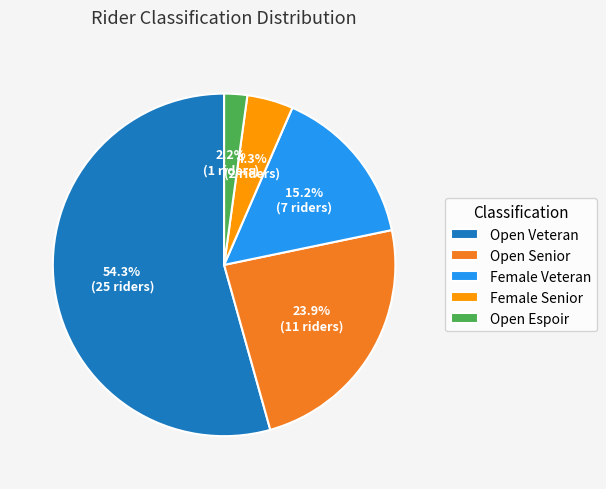

To the nearest percent, what is the difference between the largest and smallest slice percentages?

52%